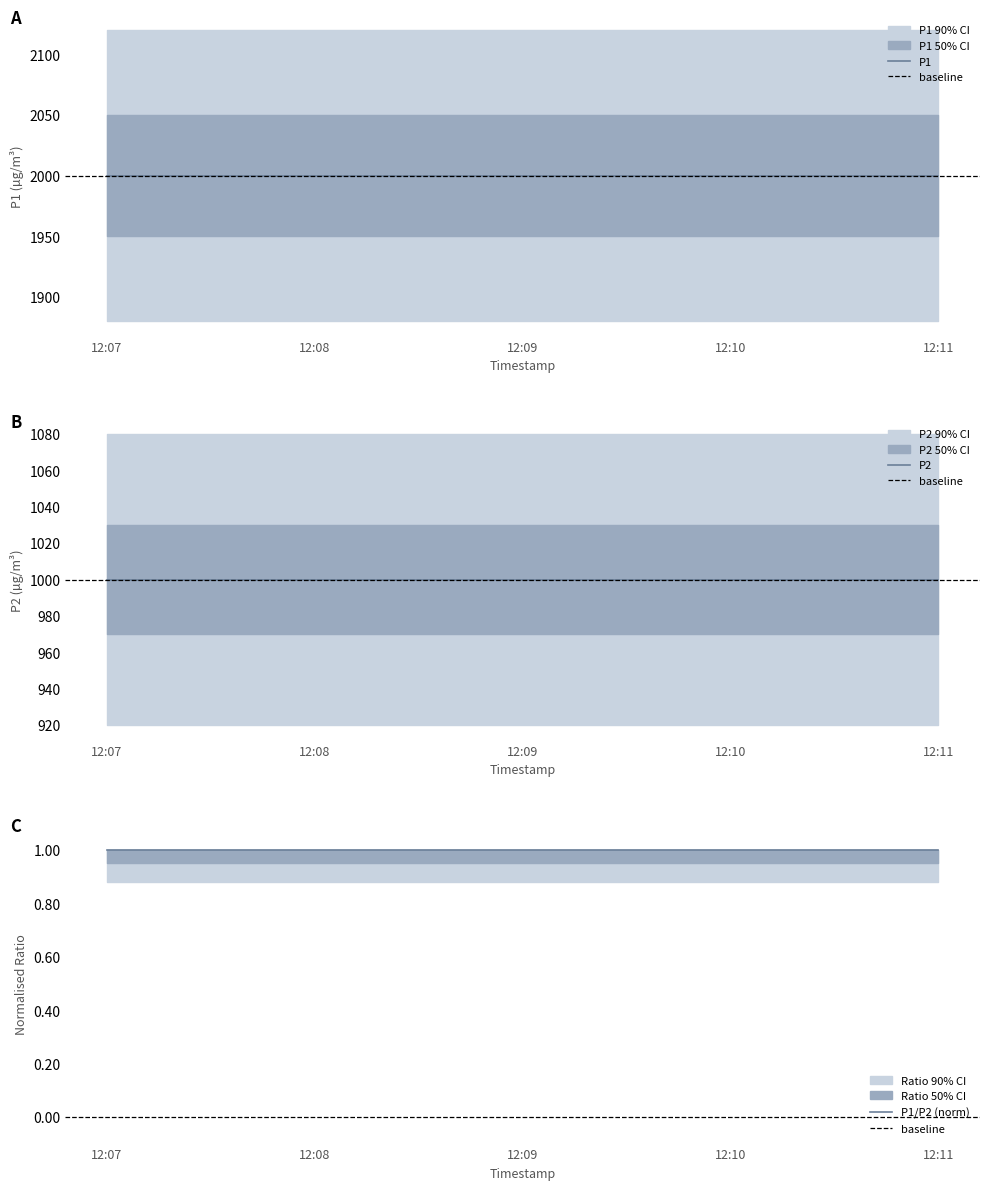

Is it true that P2 equals 999.9 at 2024-03-29T12:07:03?

True